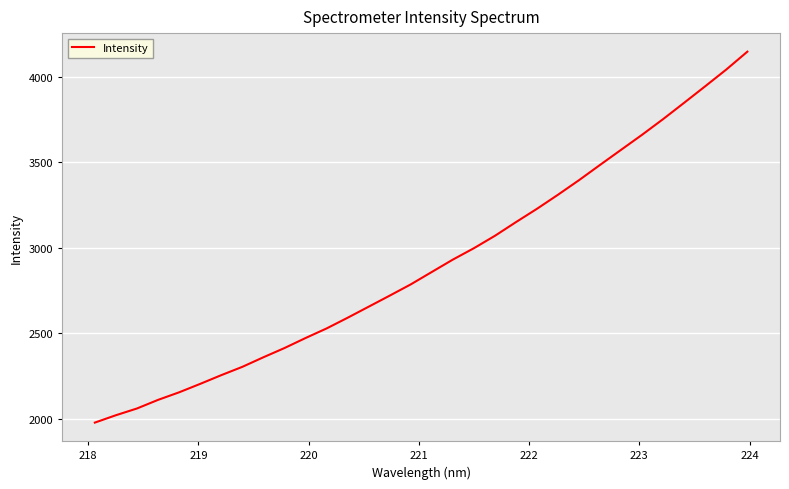

What is the minimum value shown in the chart?

1979.5